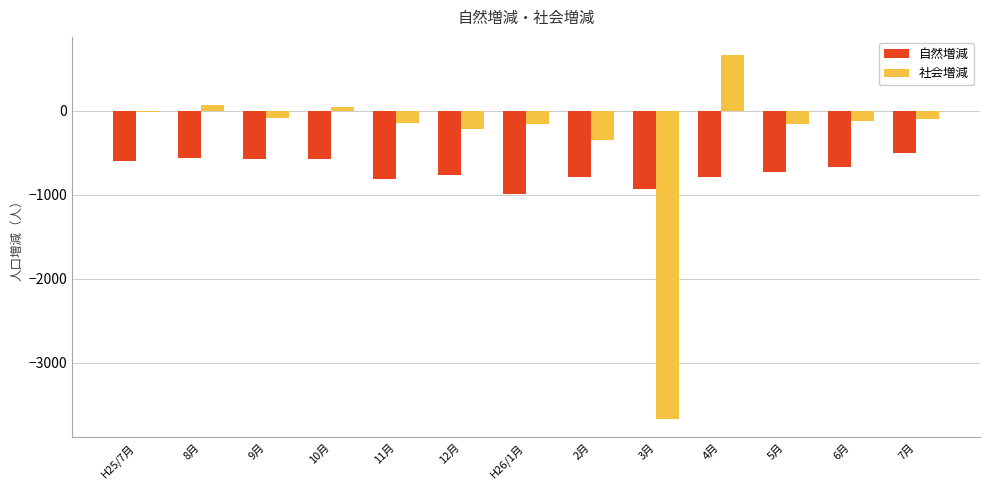

What is the total value across all series at 12月?

-980